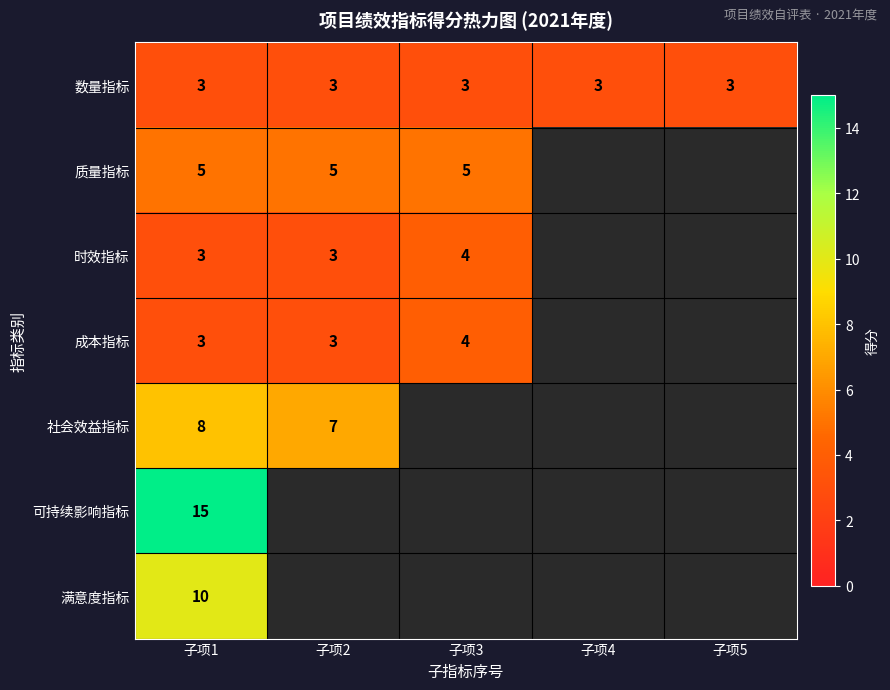

True or false: 数量指标 has a value of 3 at 子项1.

True